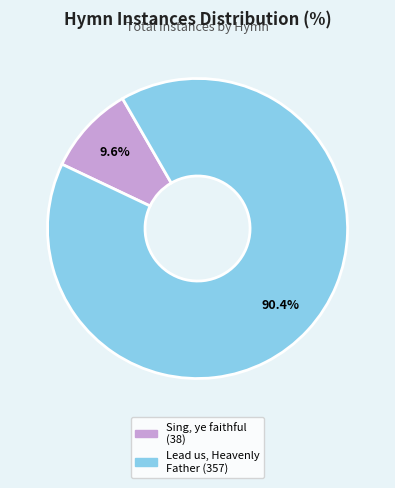

Rank the categories by value from highest to lowest.

Lead us, Heavenly Father (357), Sing, ye faithful (38)